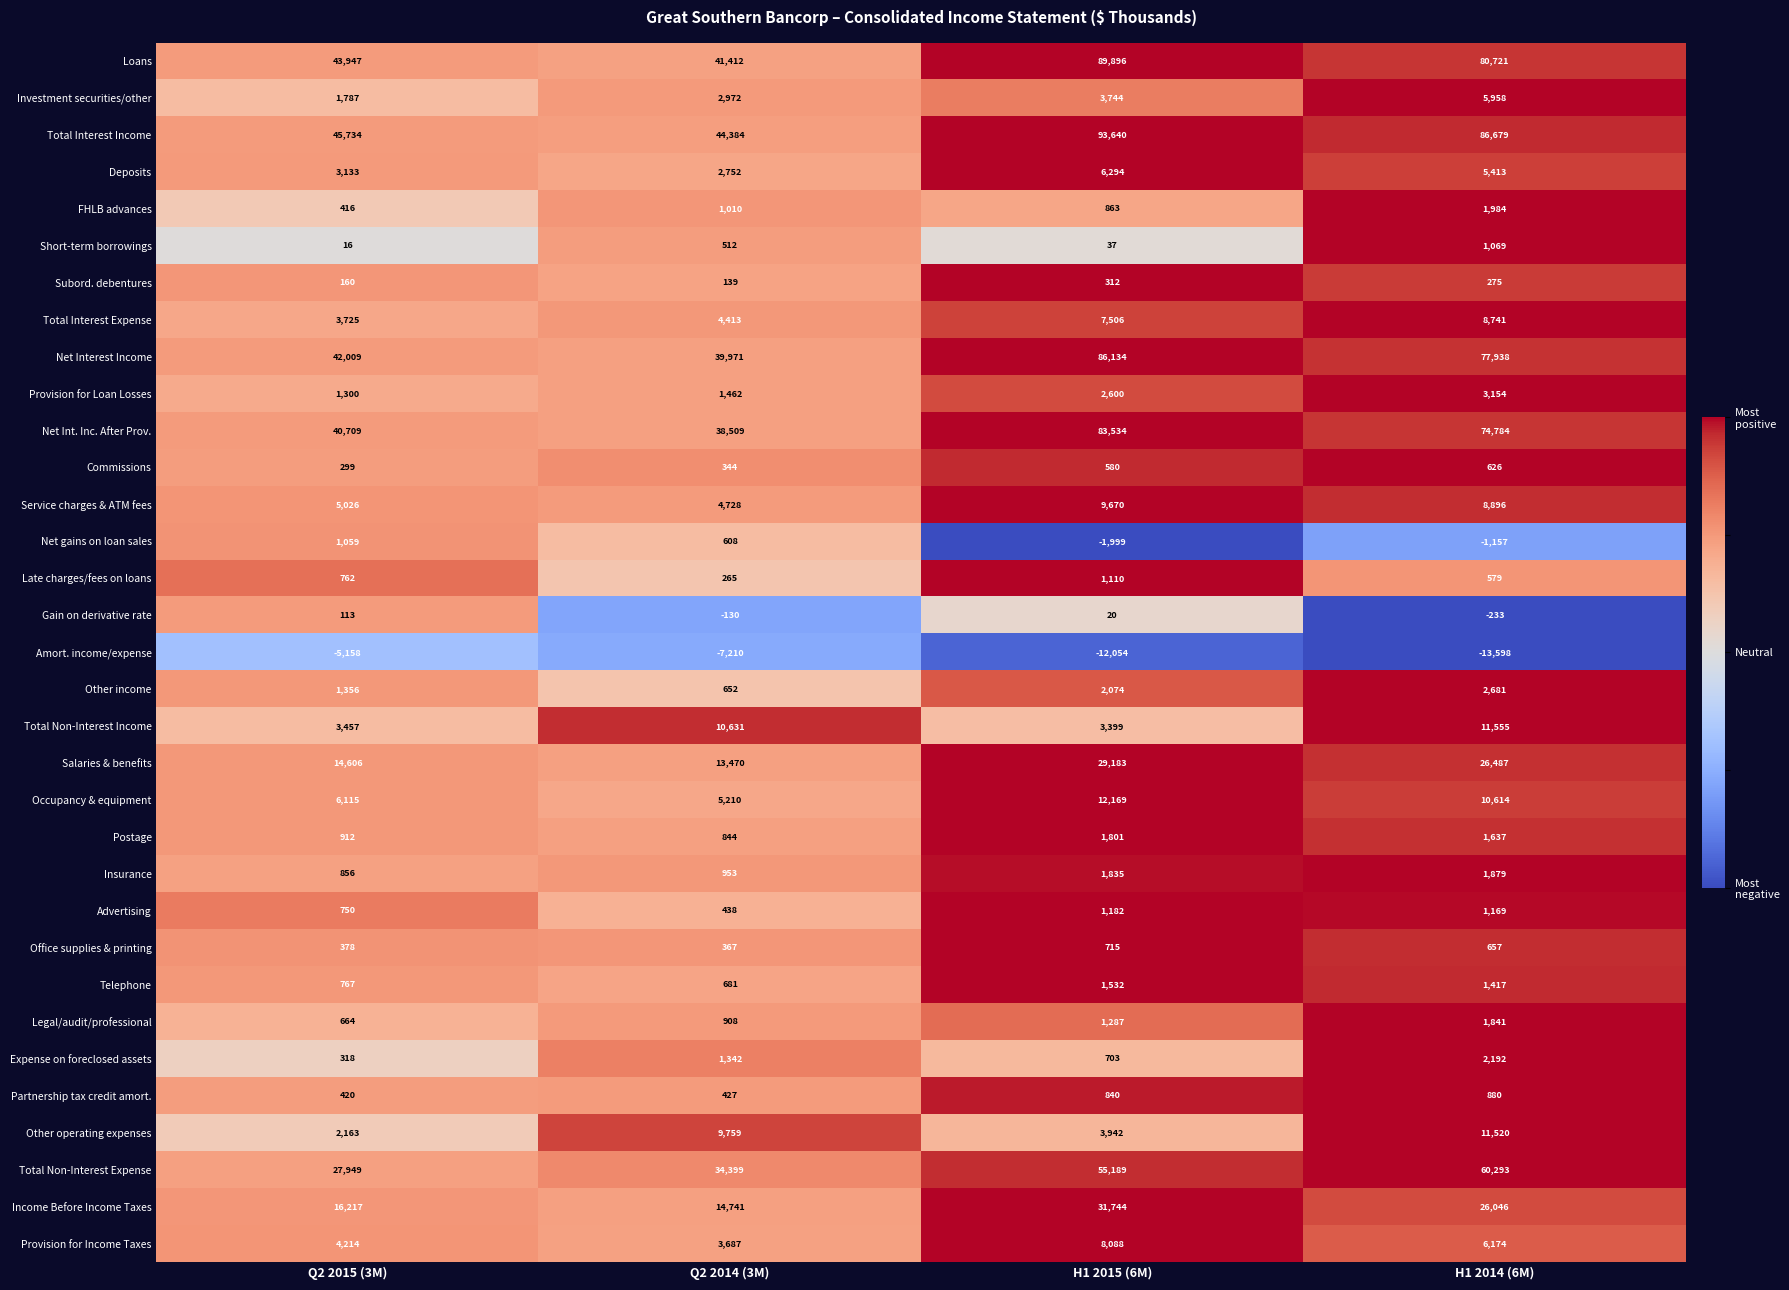

What is the sum of all Total Non-Interest Income values?

29042